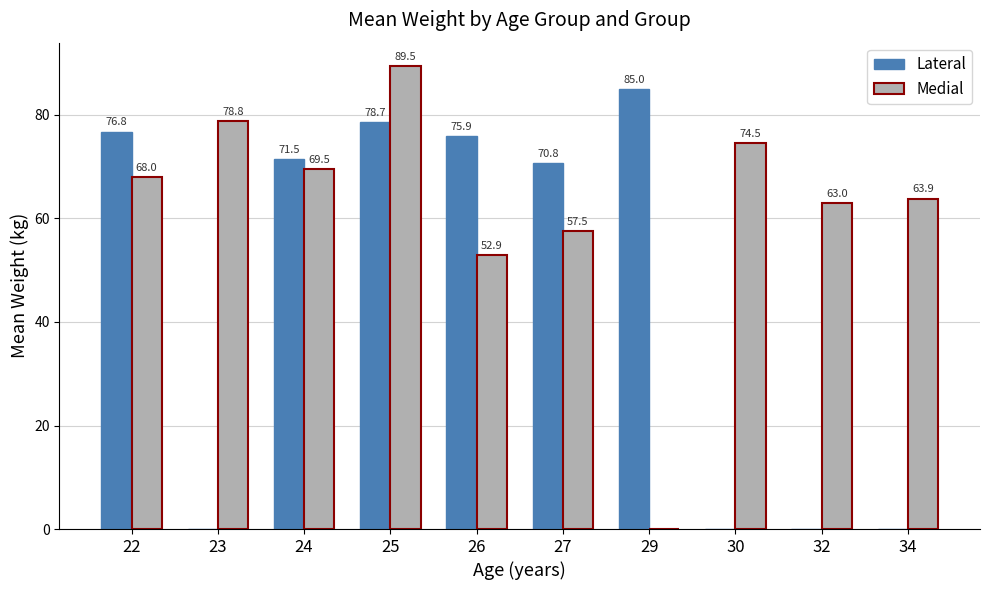

The Medial series shows 15.4 at 32. True or false?

False